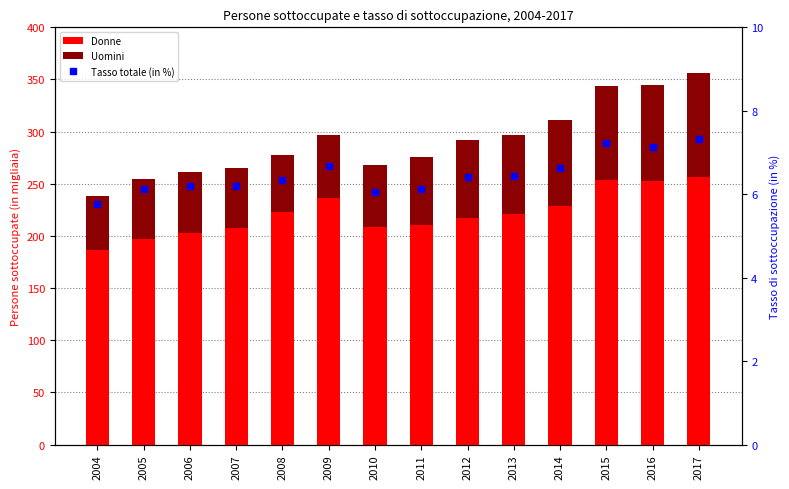

What is the difference between the maximum and second lowest values in the Uomini series?

44.9